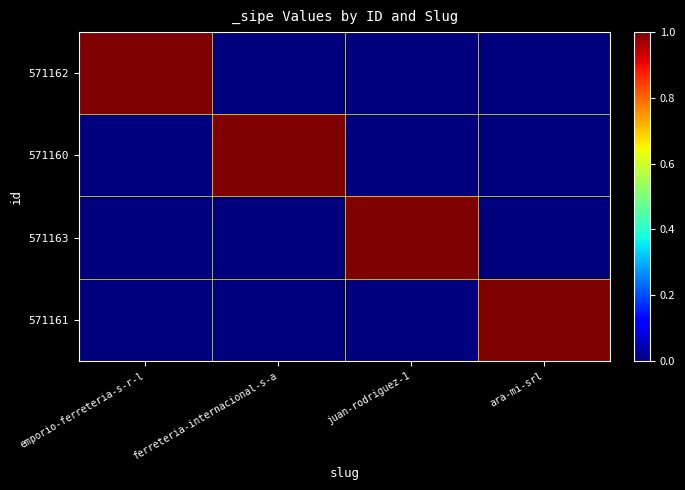

Which has a higher value, ara-mi-srl or juan-rodriguez-1?

ara-mi-srl